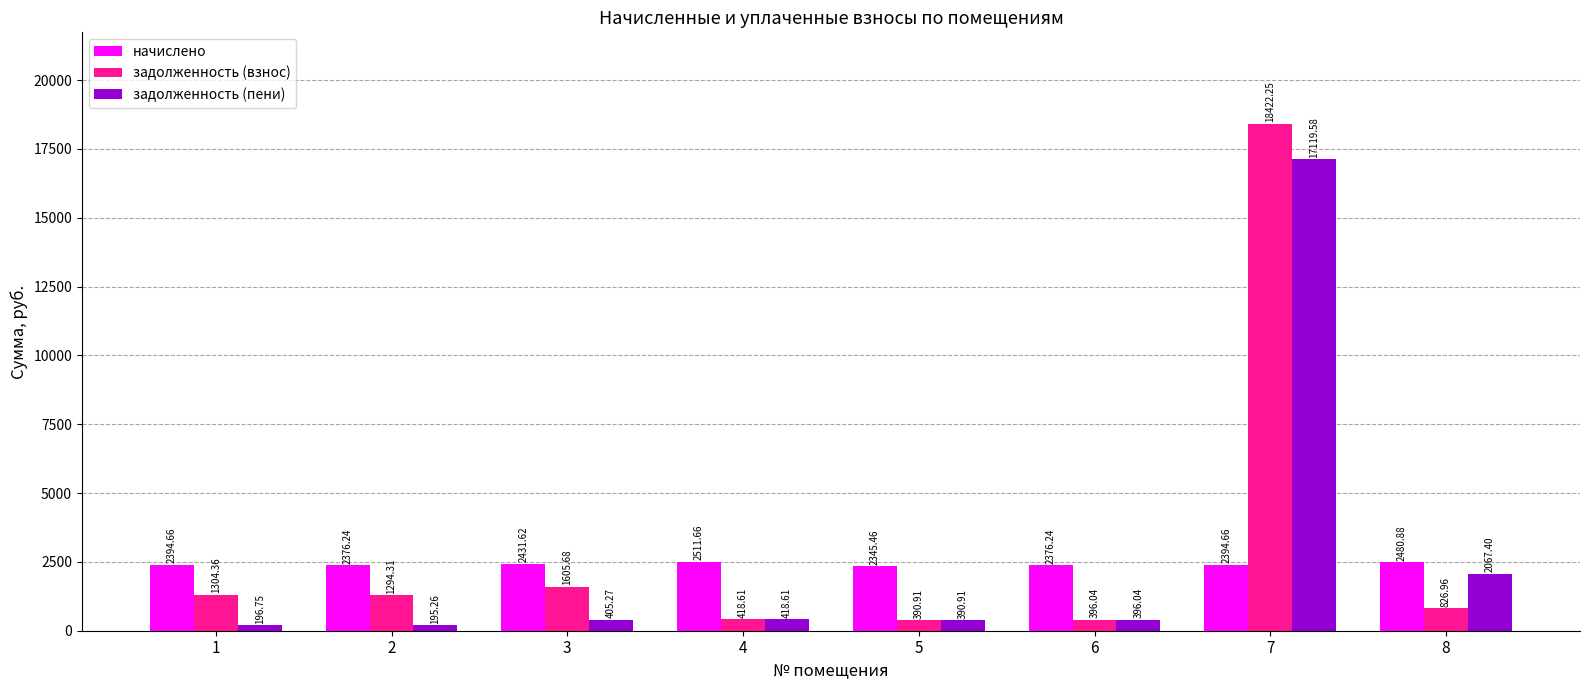

Count the number of categories in the chart.

8